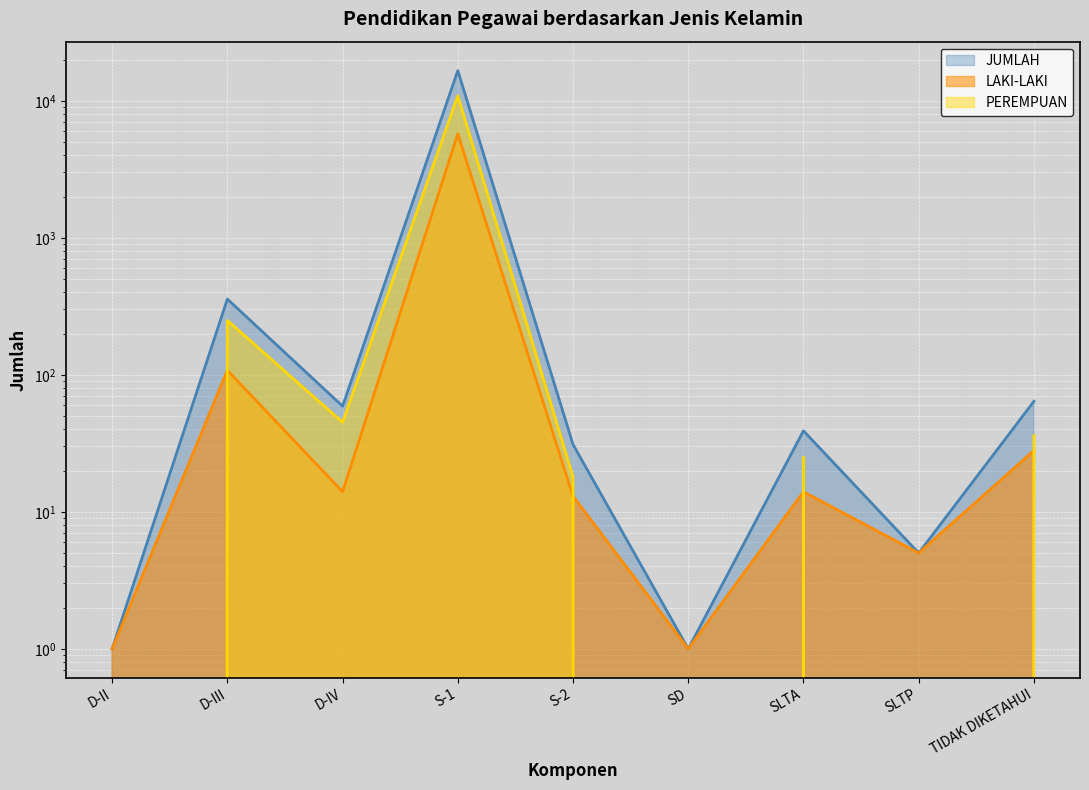

The value of LAKI-LAKI at S-1 is 5741. True or false?

True